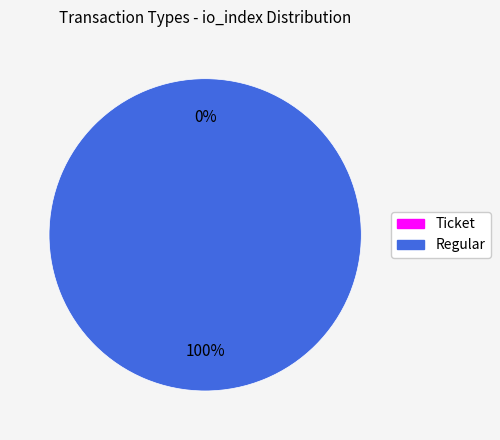

Is it true that Regular is 100% of the pie?

True